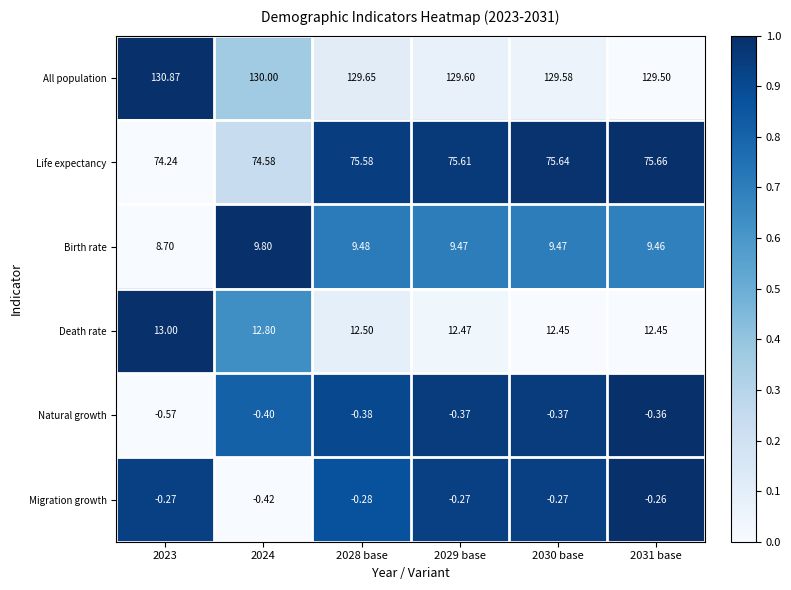

Which series has the widest spread of values?

Life expectancy